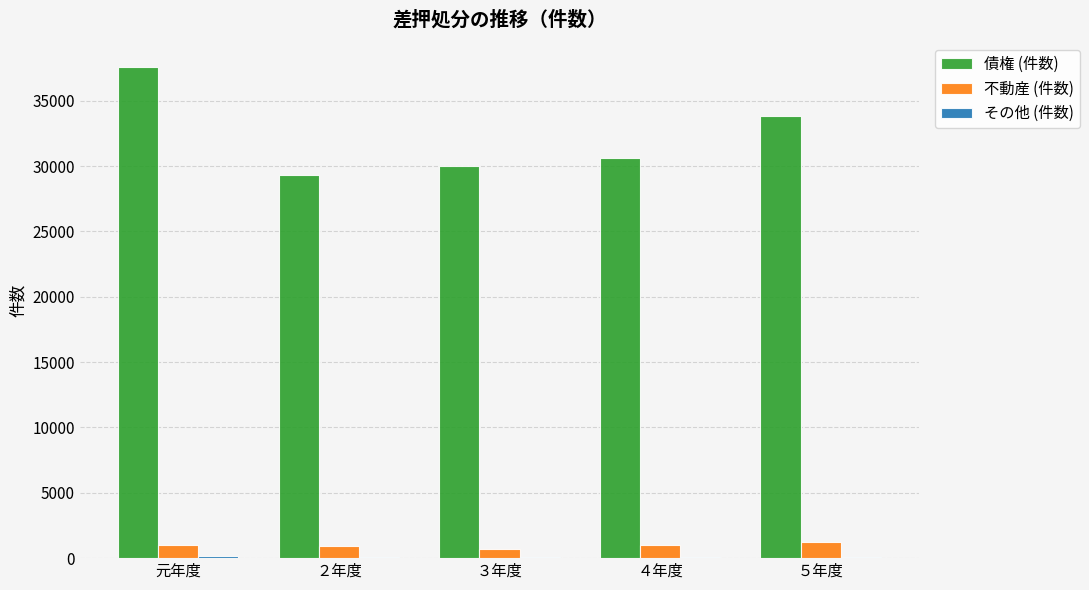

How many groups of bars are there?

5